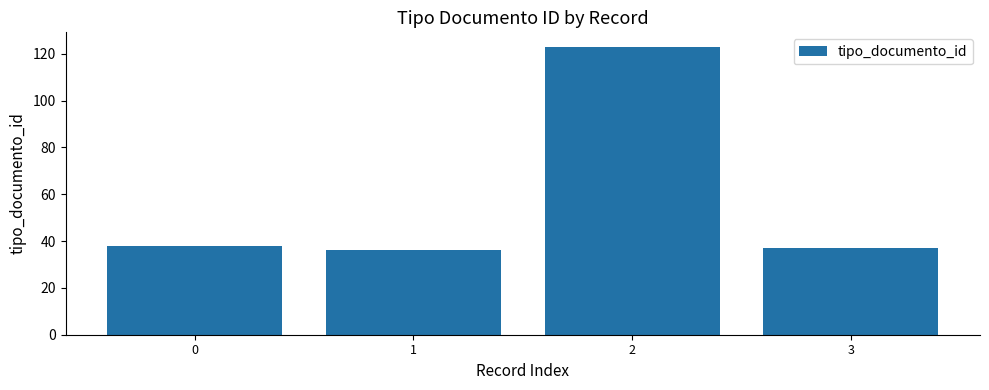

The chart shows a value of 36 at 1. True or false?

True